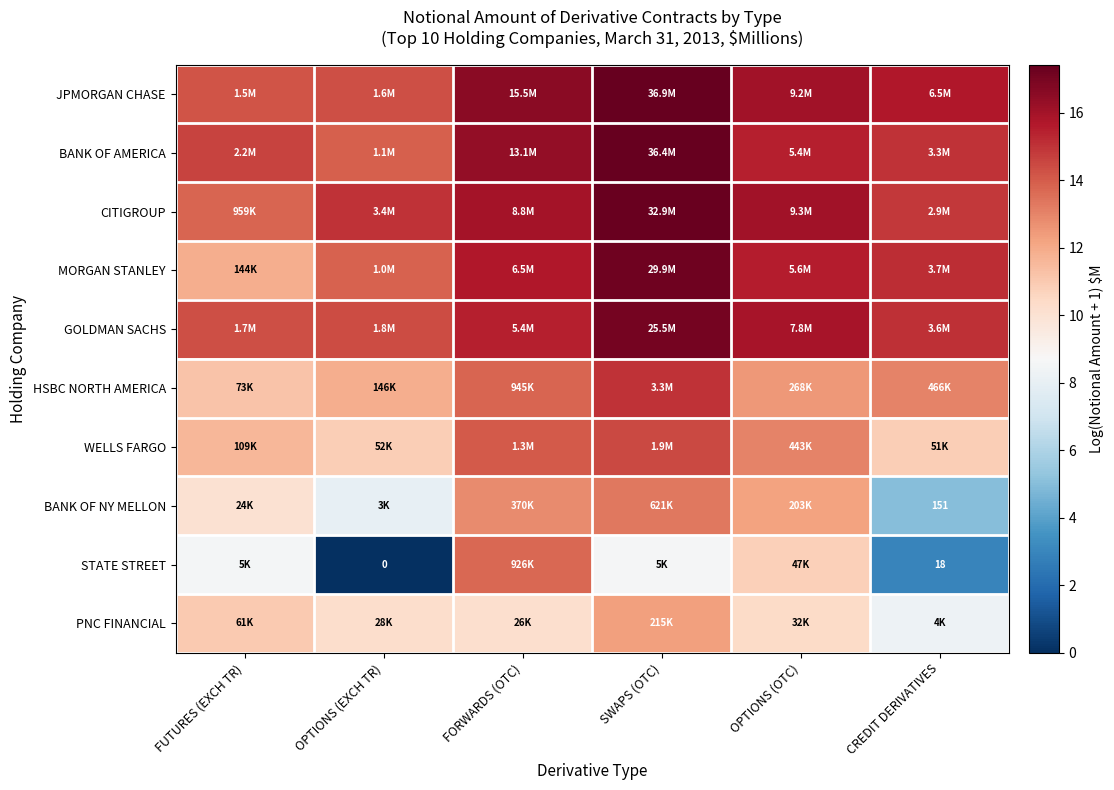

Which series has the largest total across all categories?

JPMORGAN CHASE